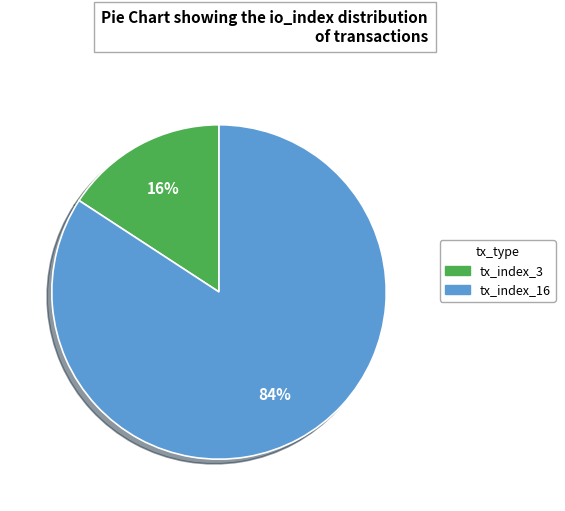

Is it true that tx_index_16 is 93% of the pie?

False